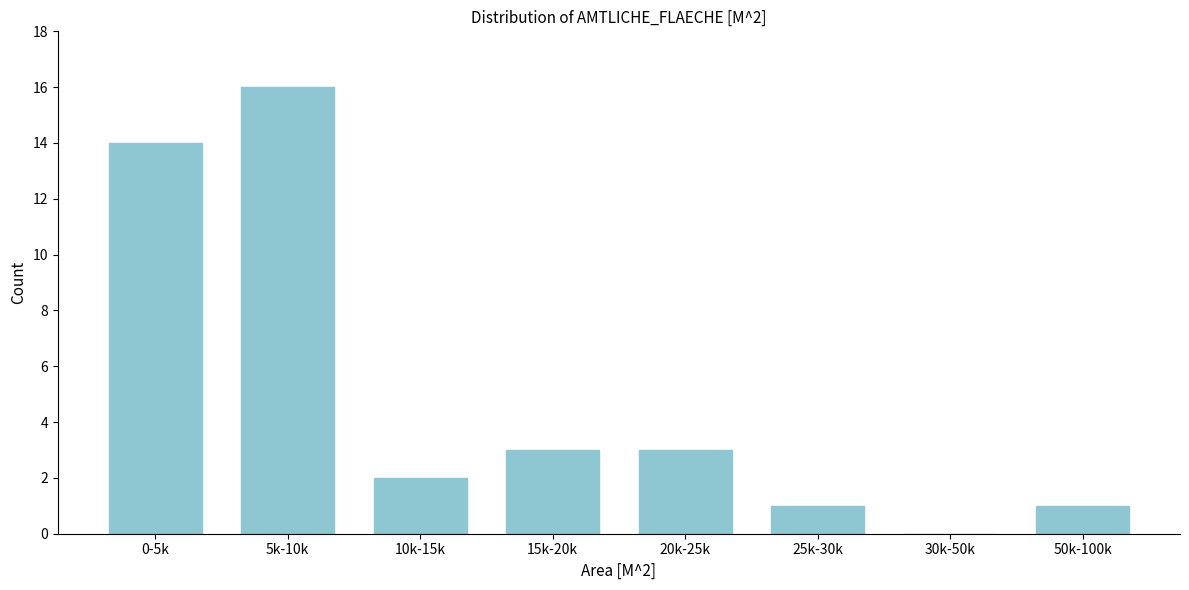

Reading left to right, transcribe all the data shown in this chart.

0-5k=14	5k-10k=16	10k-15k=2	15k-20k=3	20k-25k=3	25k-30k=1	30k-50k=0	50k-100k=1